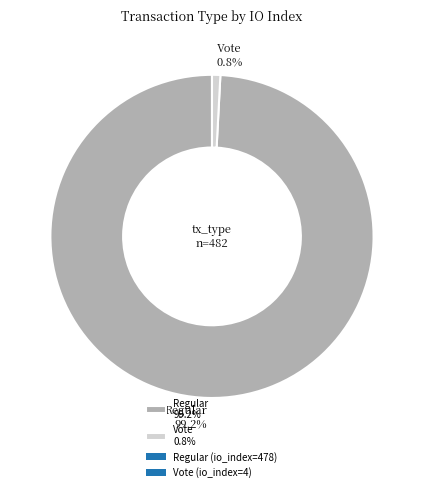

How much of the chart is everything except Regular 99.2%?

0.8%